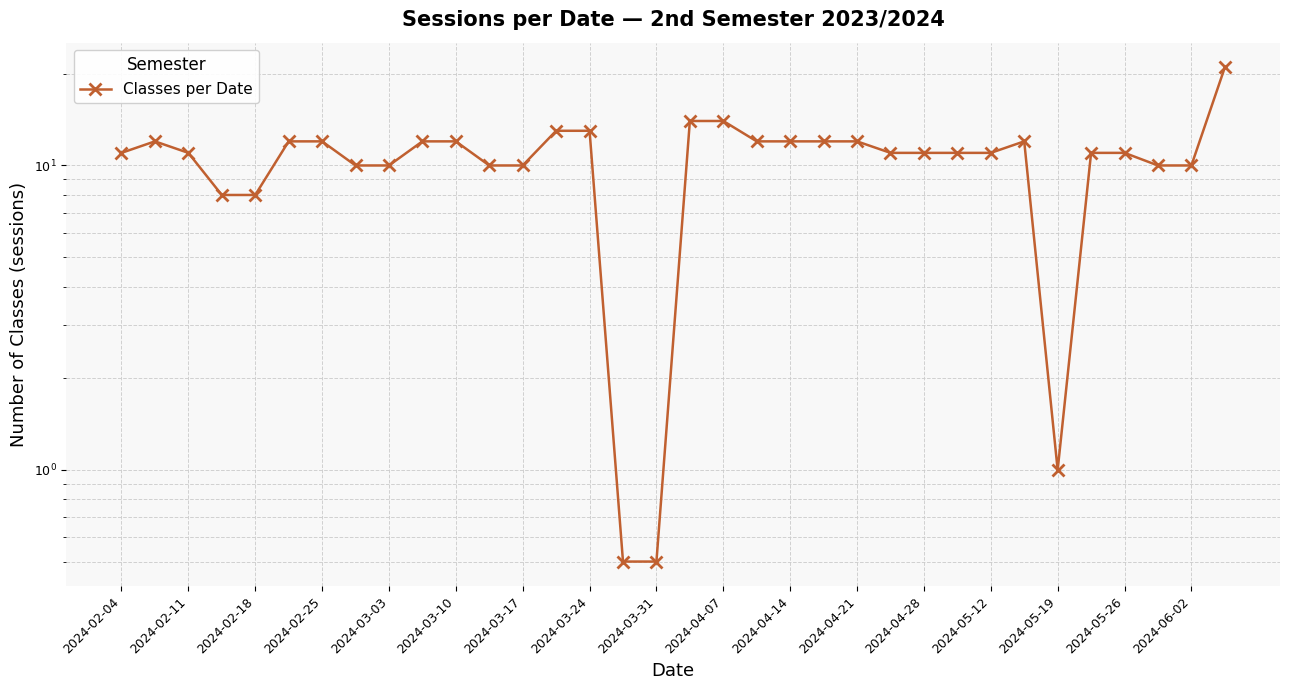

Reading right to left, transcribe all the data shown in this chart.

21.0	10.0	10.0	11.0	11.0	1.0	12.0	11.0	11.0	11.0	11.0	12.0	12.0	12.0	12.0	14.0	14.0	0.5	0.5	13.0	13.0	10.0	10.0	12.0	12.0	10.0	10.0	12.0	12.0	8.0	8.0	11.0	12.0	11.0